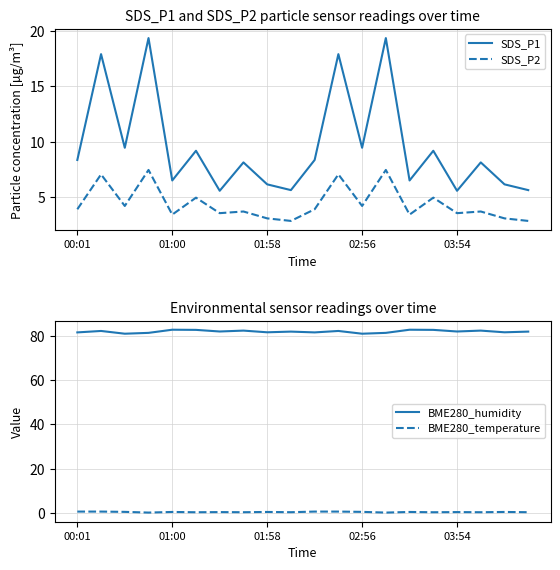

Which series has the widest spread of values?

SDS_P1